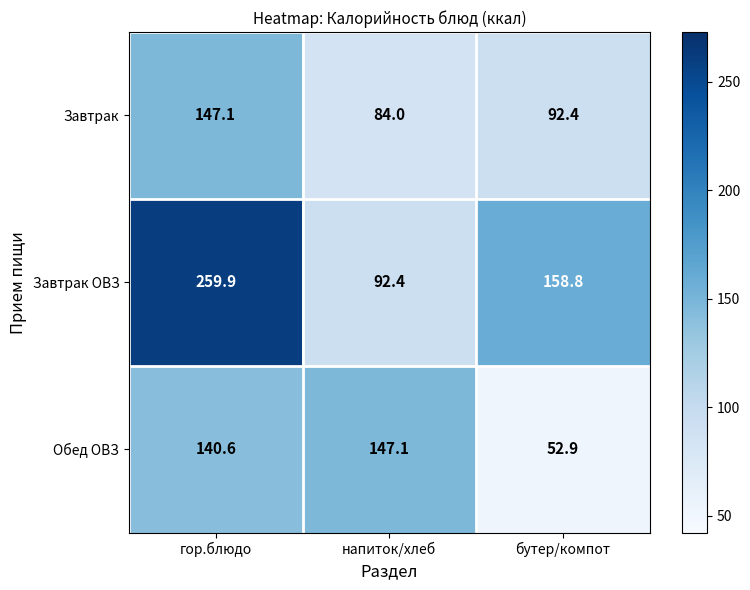

At which category is the sum across all series the highest?

гор.блюдо